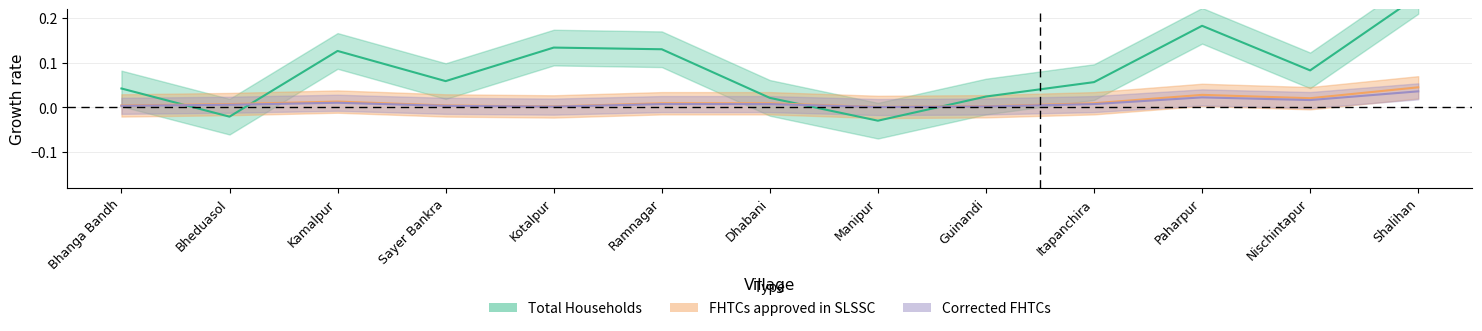

In Corrected FHTCs, how many points are lower than both neighbors (excluding endpoints)?

3